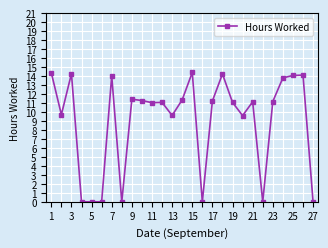

What is the maximum value shown in the chart?

14.4